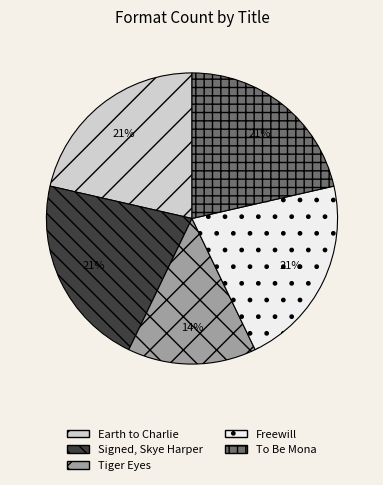

To the nearest percent, what percentage of the pie is Earth to Charlie?

21%